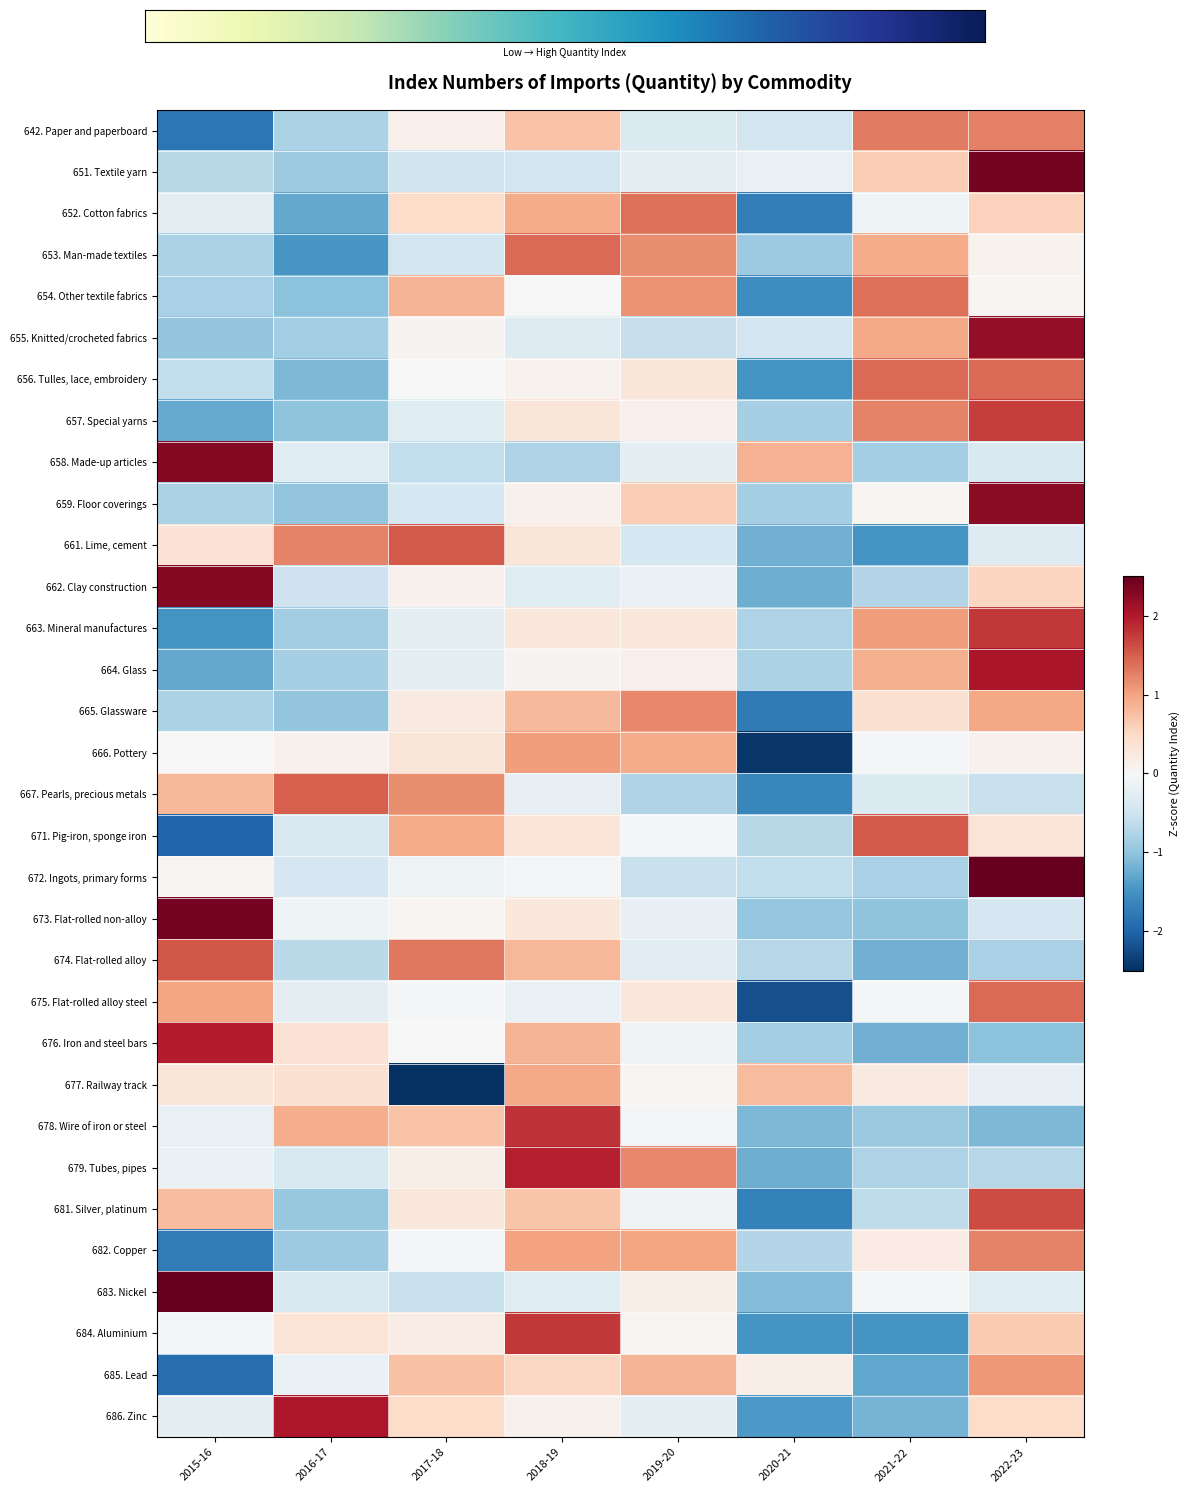

True or false: 654. Other textile fabrics has a value of -1.4 at 2016-17.

False